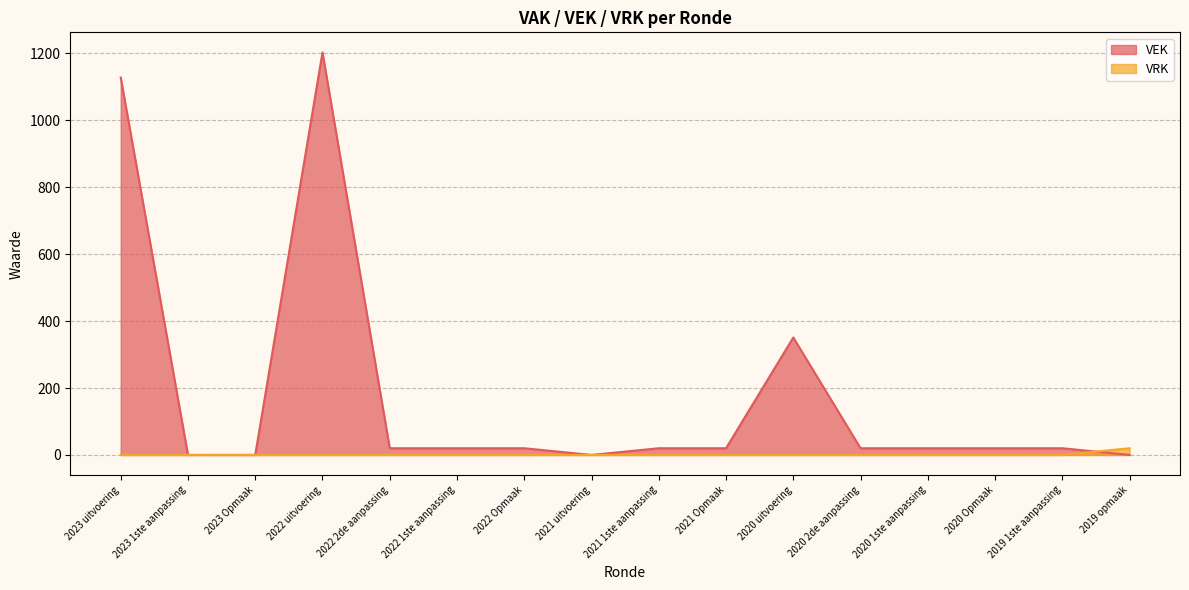

Count the number of categories in the chart.

16